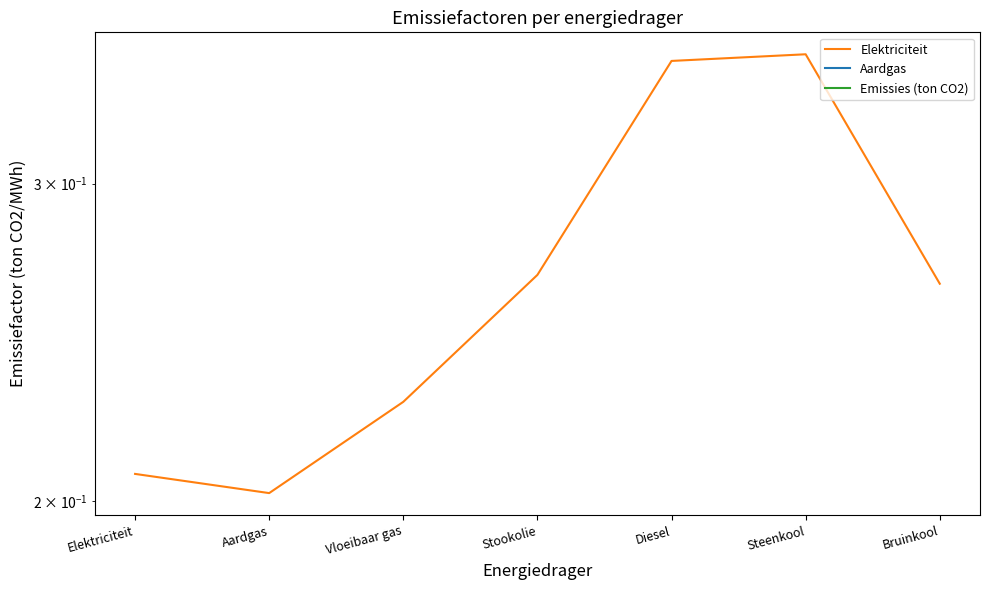

Where is Aardgas nearest to the value 0?

Elektriciteit